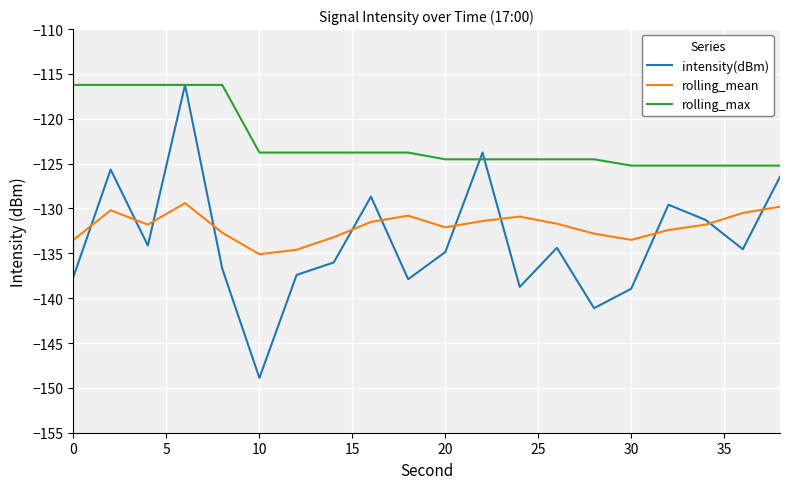

At how many categories does at least one series exceed -129?

20